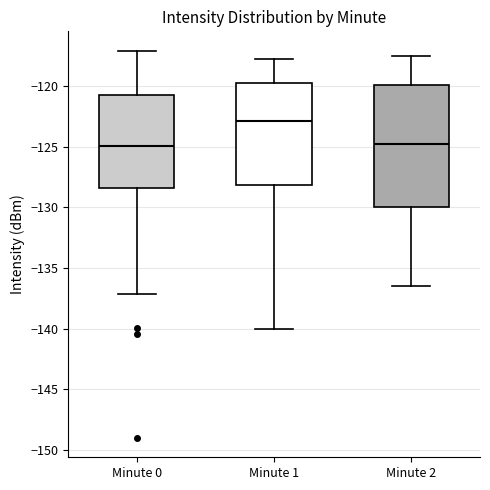

Reading left to right, transcribe this box plot: for each box, give where its median line is, the range the box spans, and where its two whiskers end, as read against the y-axis. The values are not printed on the chart, so give them approximately, as read against the axis.

Minute 0: median -125.0, box -128.5 to -121.0, whiskers -137.0 to -117.0
Minute 1: median -123.0, box -128.0 to -120.0, whiskers -140.0 to -118.0
Minute 2: median -124.5, box -130.0 to -120.0, whiskers -136.5 to -117.5